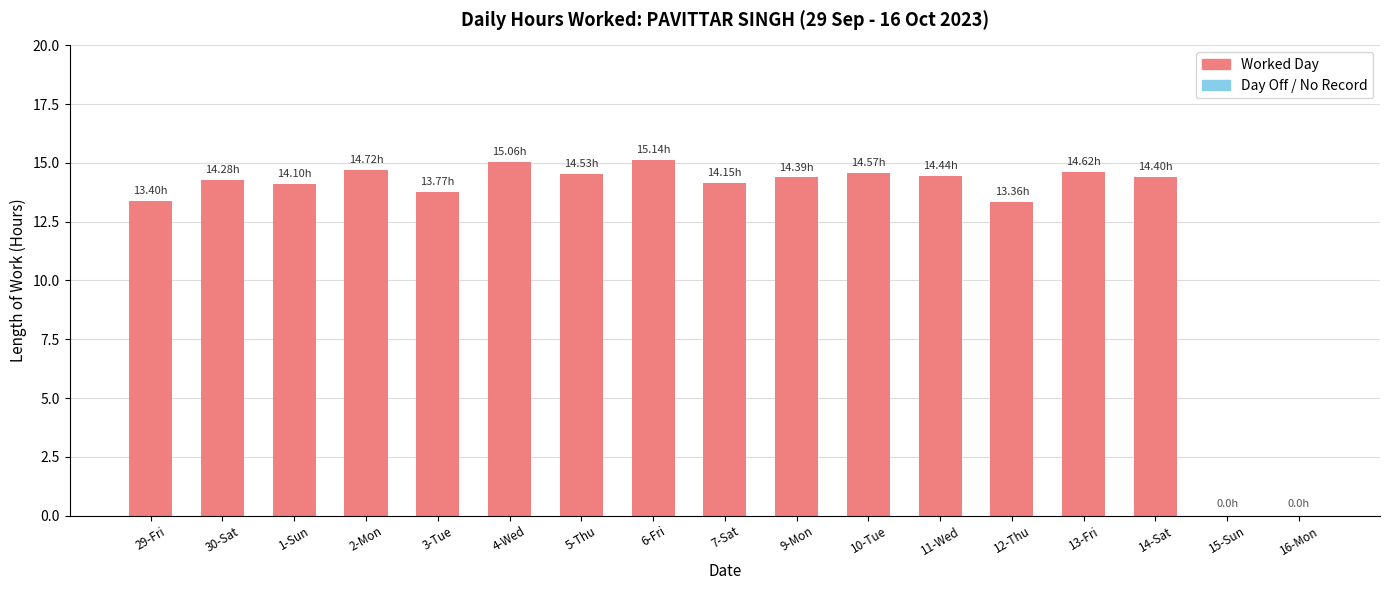

Which has a higher value, 3-Tue or 6-Fri?

6-Fri